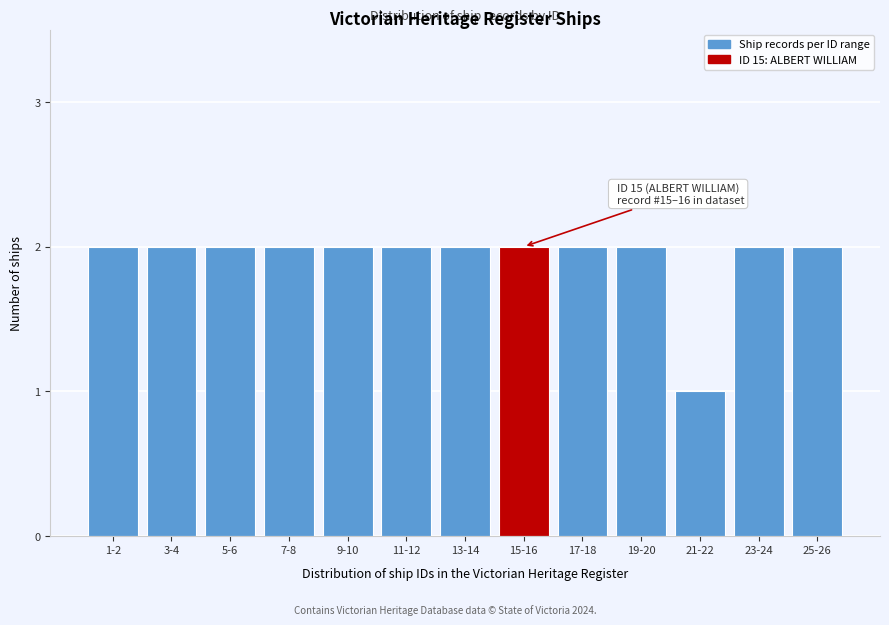

Reading left to right, what are all the values shown in this chart?

1-2=2	3-4=2	5-6=2	7-8=2	9-10=2	11-12=2	13-14=2	15-16=2	17-18=2	19-20=2	21-22=1	23-24=2	25-26=2